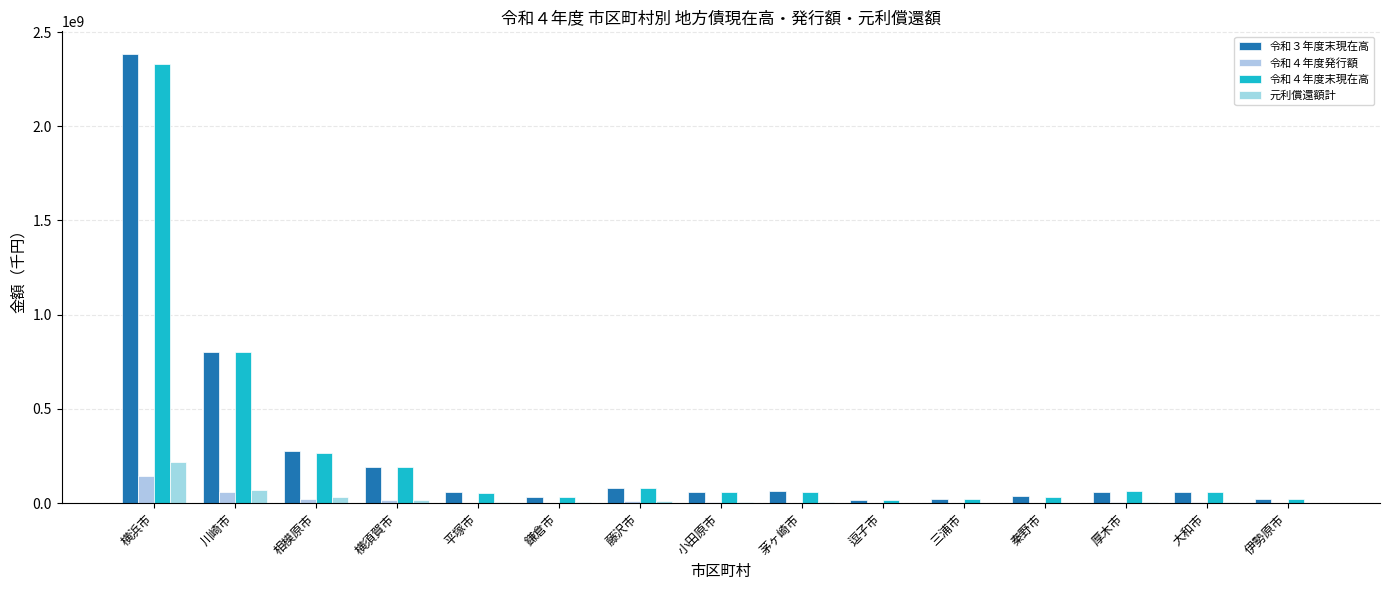

Read the 元利償還額計 value at 相模原市, to the nearest 50.

30352400